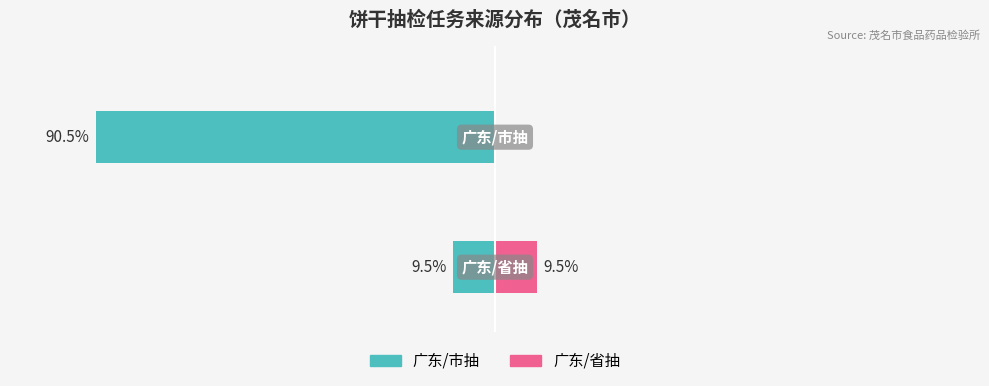

What is the value of the 广东/市抽 bar at the 1st from the left?

-90.5